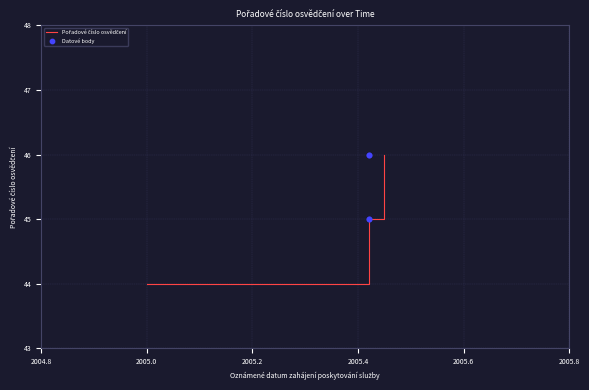

Between 01.06.2005 and 01.06.2005, which is larger?

01.06.2005